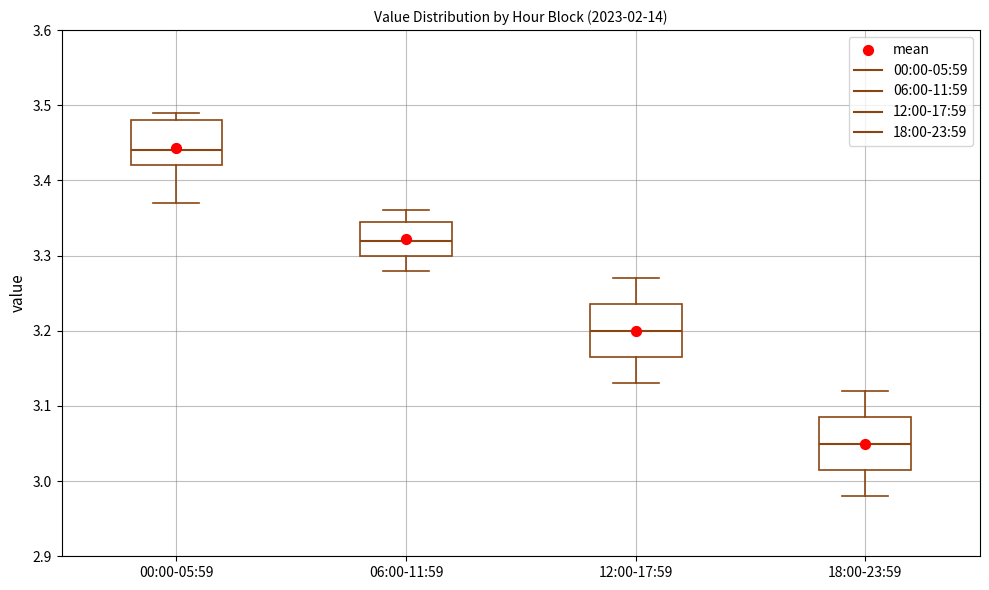

Which box's median line is the lowest?

18:00-23:59